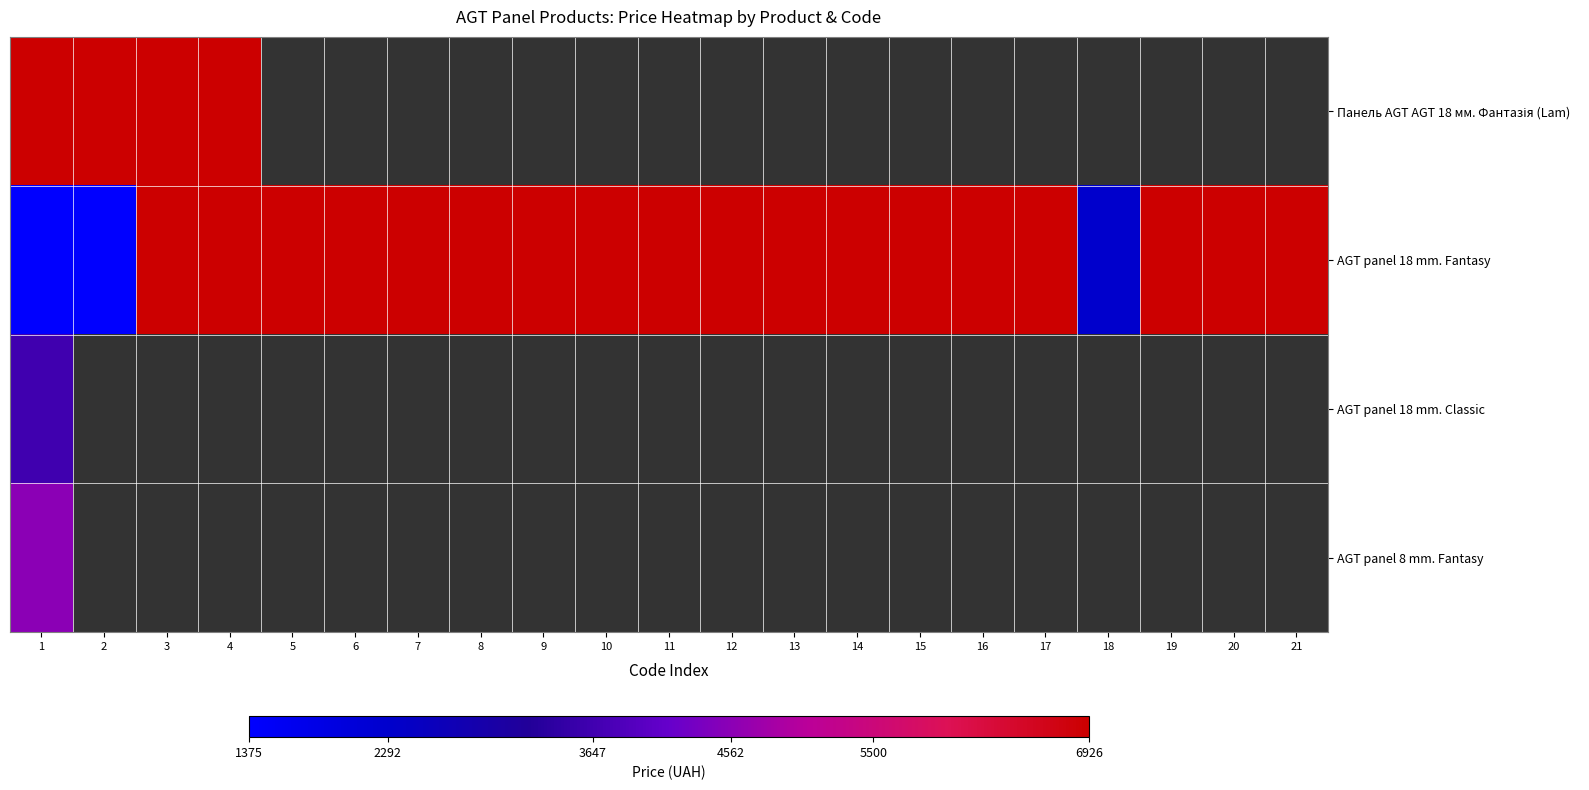

Between 15 and 3, which is larger?

3